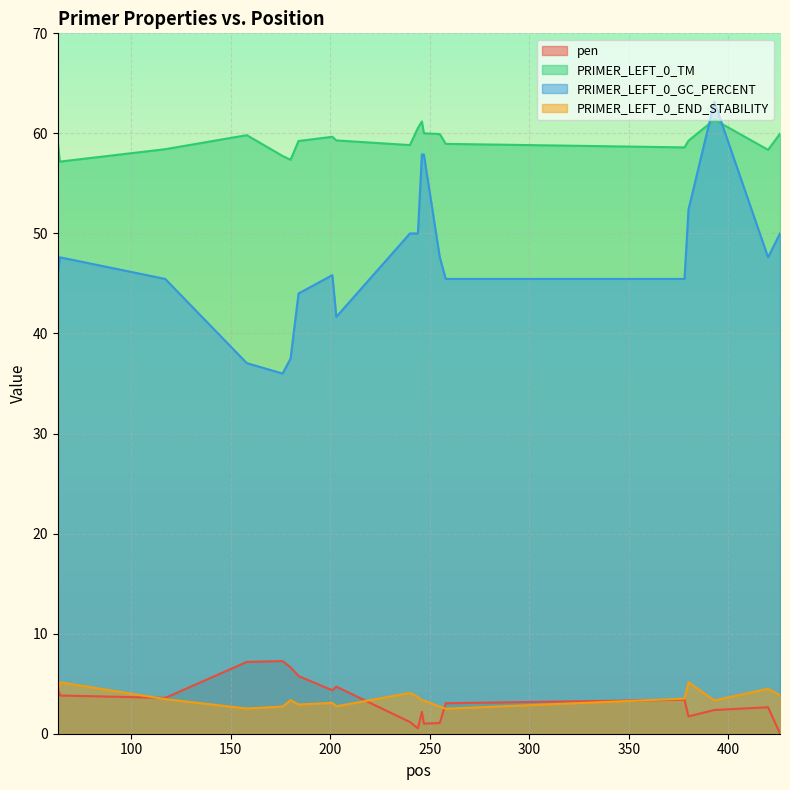

At which category does PRIMER_LEFT_0_GC_PERCENT reach its first local valley?

176